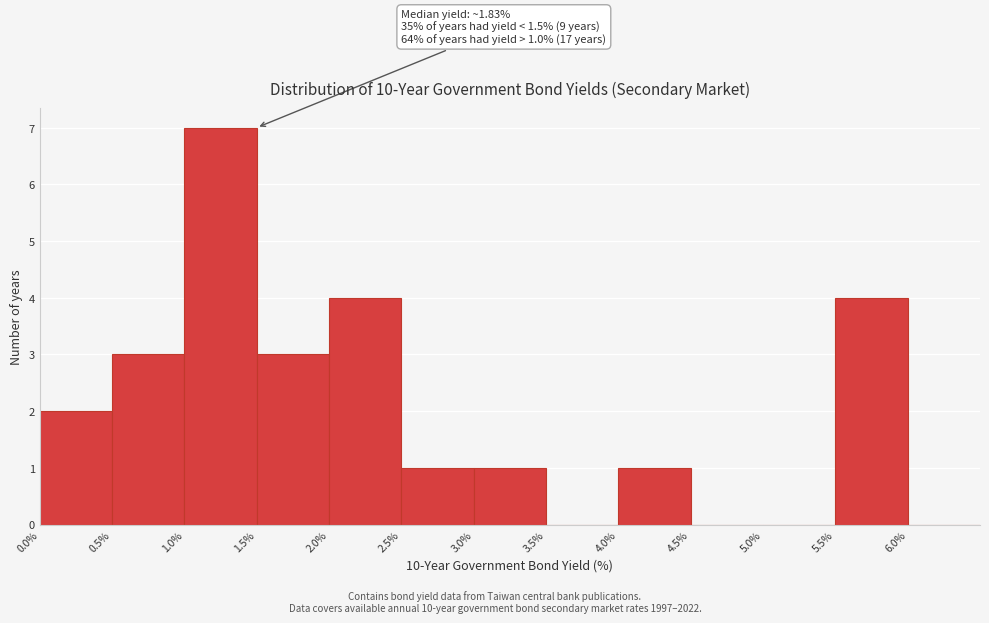

Over which range of the x-axis is the bar tallest?

1.0 to 1.5